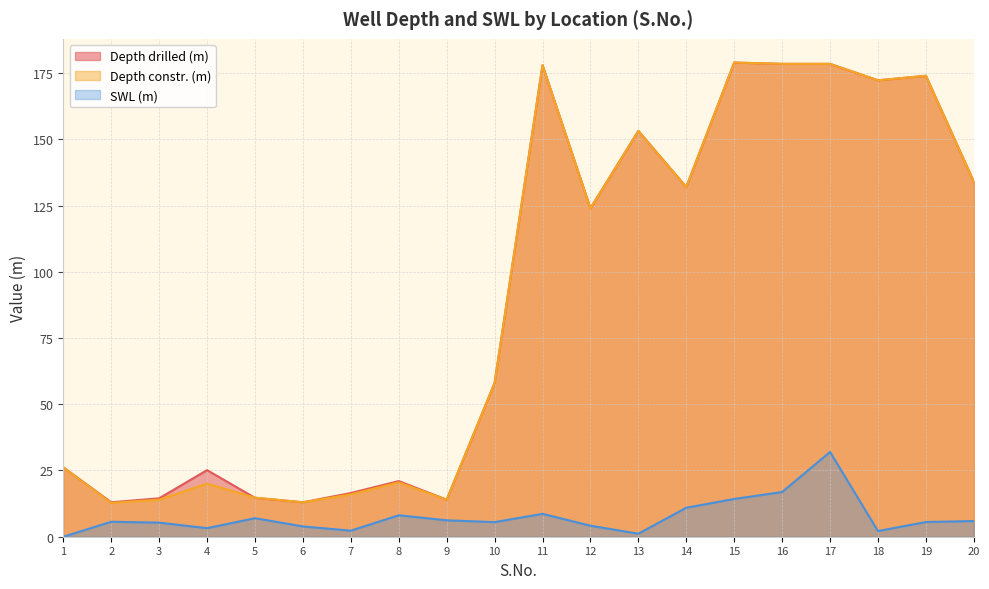

At which label does SWL (m) first exceed 5?

2